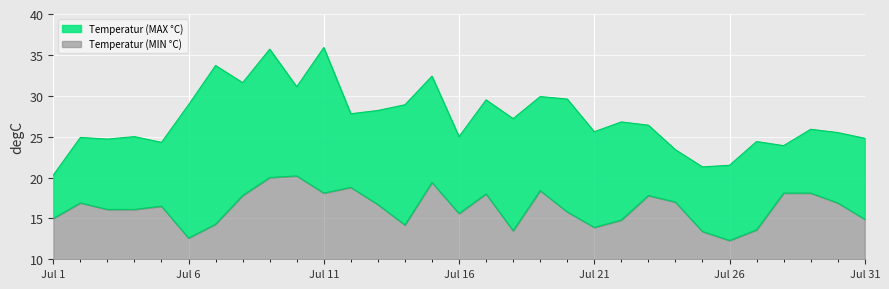

Rank the series by their average value, from highest to lowest.

Temperatur (MAX °C), Temperatur (MIN °C)